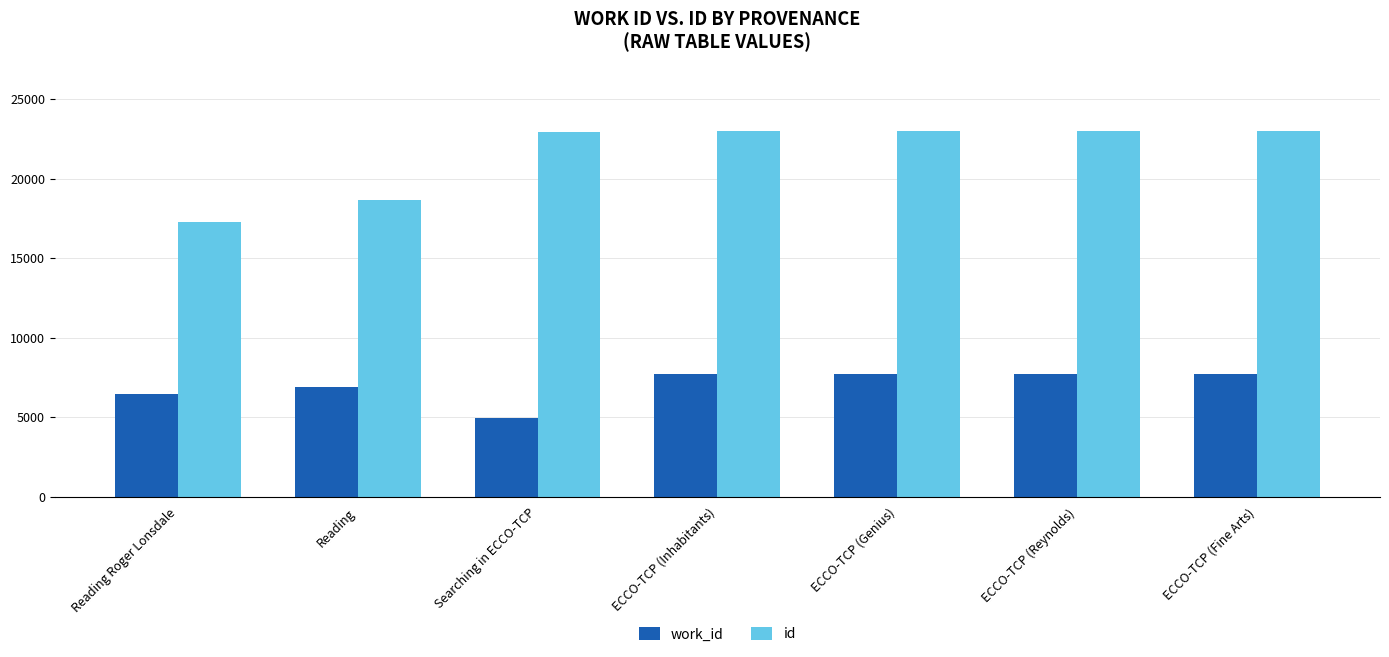

How many distinct data groups are displayed?

2